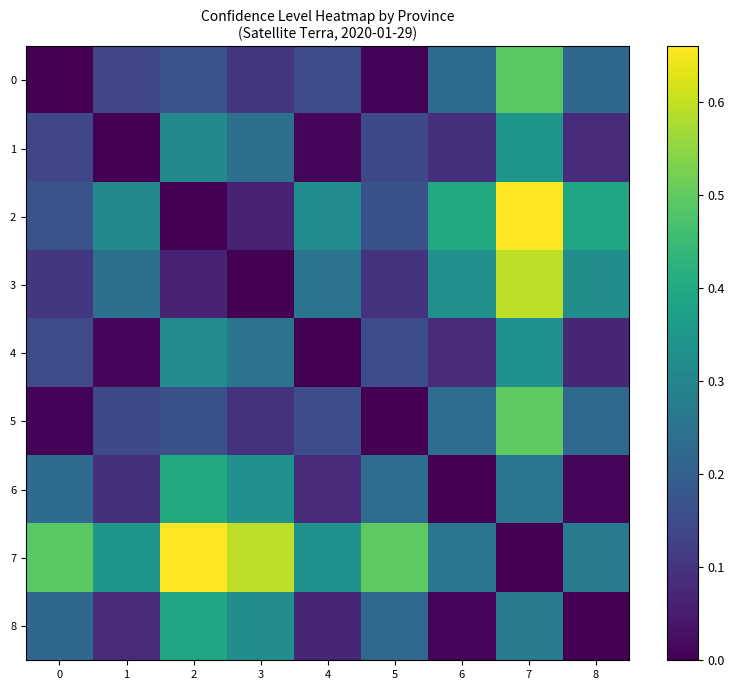

Reading left to right, transcribe all the data shown in this chart.

0: 0=0.0	1=0.1	2=0.2	3=0.1	4=0.1	5=0.0	6=0.2	7=0.5	8=0.2
1: 0=0.1	1=0.0	2=0.3	3=0.2	4=0.0	5=0.1	6=0.1	7=0.3	8=0.1
2: 0=0.2	1=0.3	2=0.0	3=0.1	4=0.3	5=0.2	6=0.4	7=0.7	8=0.4
3: 0=0.1	1=0.2	2=0.1	3=0.0	4=0.3	5=0.1	6=0.3	7=0.6	8=0.3
4: 0=0.1	1=0.0	2=0.3	3=0.3	4=0.0	5=0.2	6=0.1	7=0.3	8=0.1
5: 0=0.0	1=0.1	2=0.2	3=0.1	4=0.2	5=0.0	6=0.2	7=0.5	8=0.2
6: 0=0.2	1=0.1	2=0.4	3=0.3	4=0.1	5=0.2	6=0.0	7=0.3	8=0.0
7: 0=0.5	1=0.3	2=0.7	3=0.6	4=0.3	5=0.5	6=0.3	7=0.0	8=0.3
8: 0=0.2	1=0.1	2=0.4	3=0.3	4=0.1	5=0.2	6=0.0	7=0.3	8=0.0